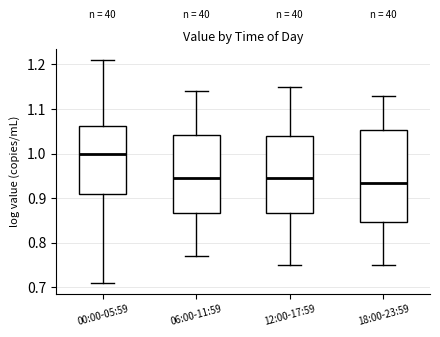

Reading left to right, transcribe this box plot: for each box, give where its median line is, the range the box spans, and where its two whiskers end, as read against the y-axis. The values are not printed on the chart, so give them approximately, as read against the axis.

00:00-05:59: median 1.00, box 0.91 to 1.06, whiskers 0.71 to 1.21
06:00-11:59: median 0.95, box 0.87 to 1.04, whiskers 0.77 to 1.14
12:00-17:59: median 0.95, box 0.87 to 1.04, whiskers 0.75 to 1.15
18:00-23:59: median 0.94, box 0.85 to 1.05, whiskers 0.75 to 1.13